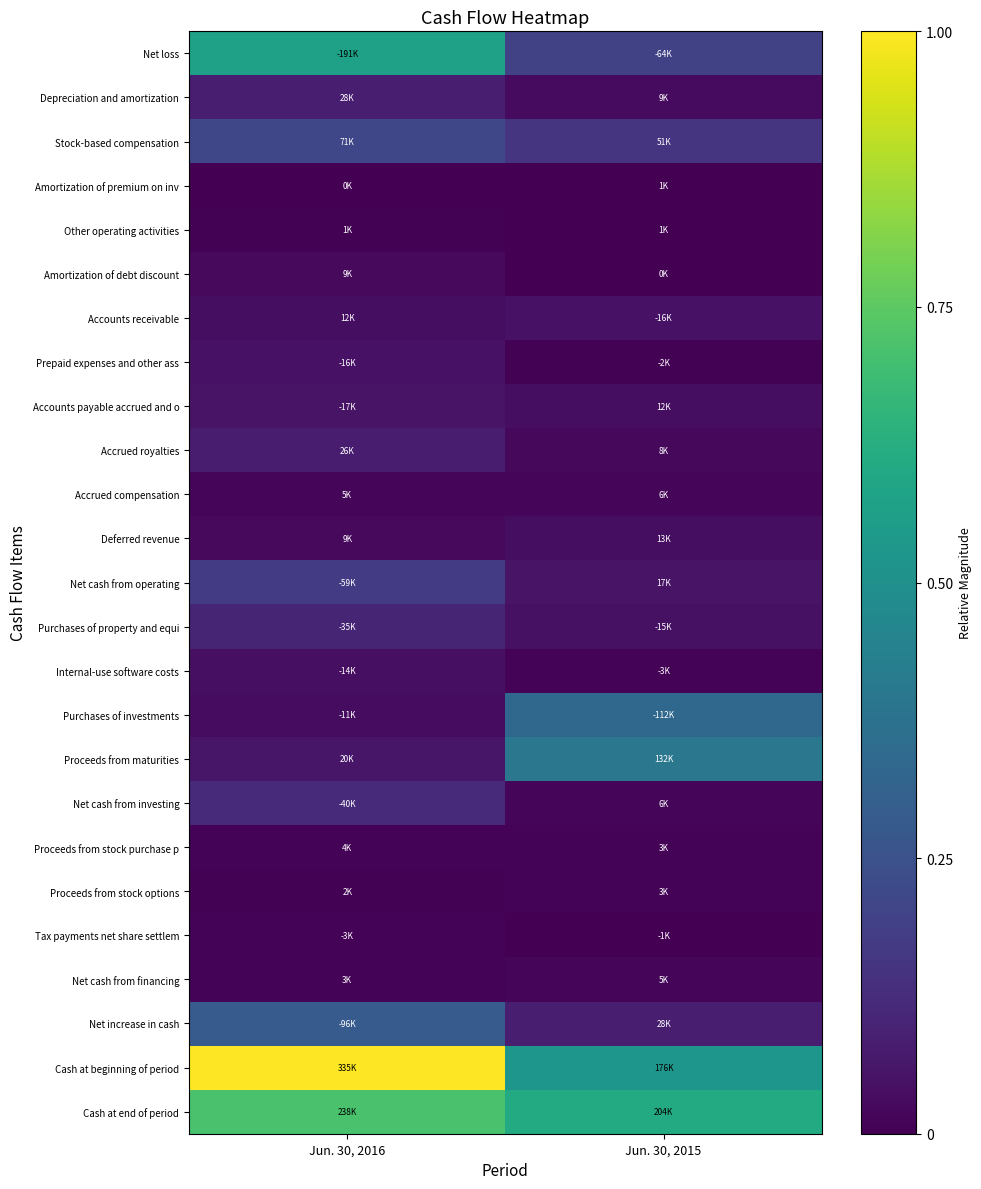

At which category does the chart reach its minimum across all series?

Jun. 30, 2015